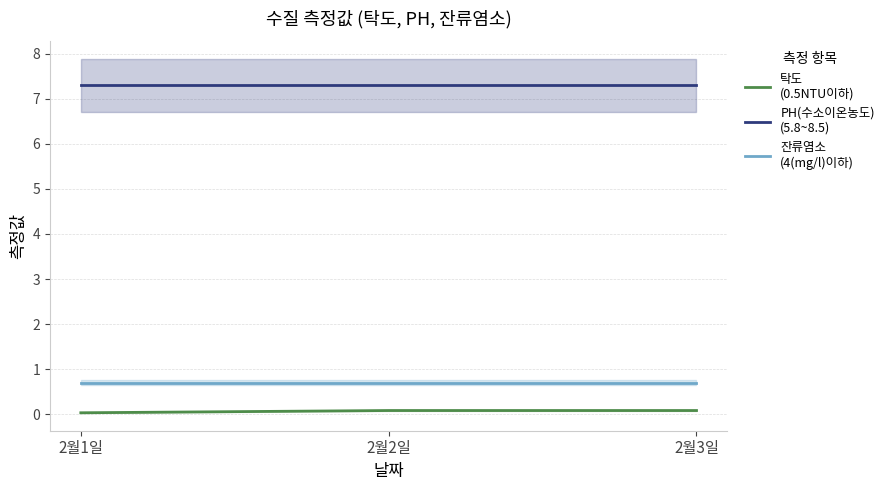

How many lines are shown in the chart?

3